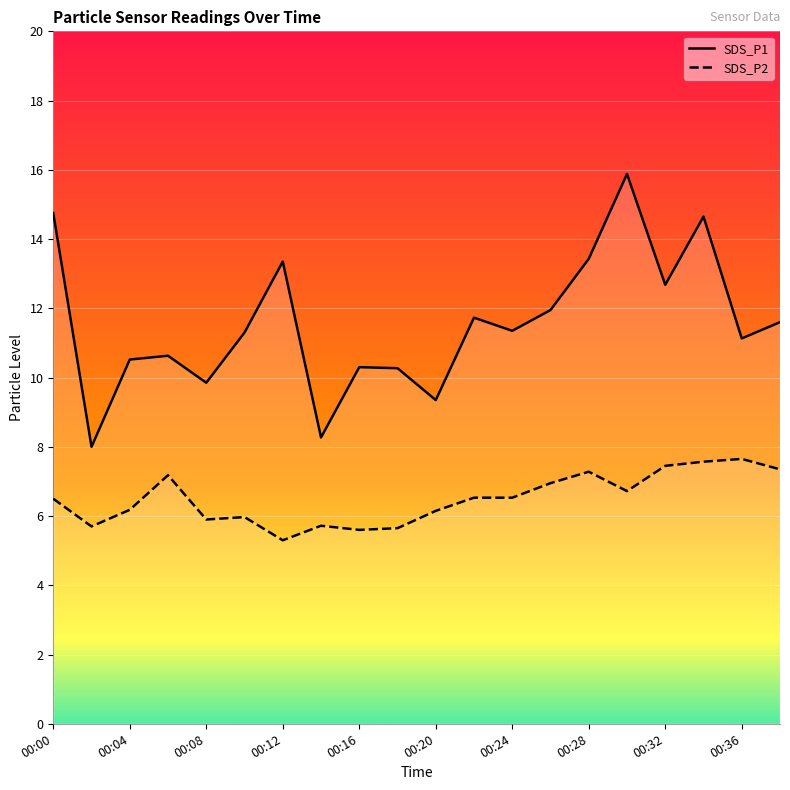

Where is the first local maximum for SDS_P2?

00:06